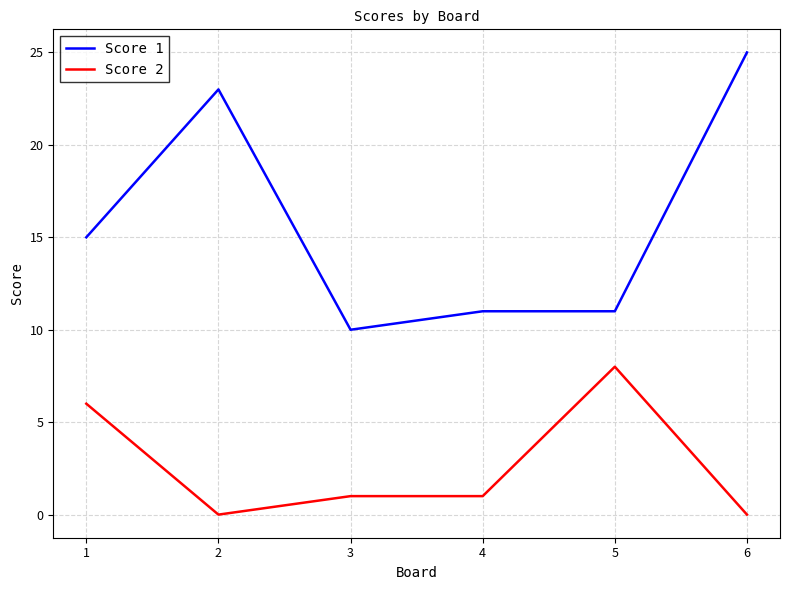

True or false: Score 2 and Score 1 intersect in this chart.

False